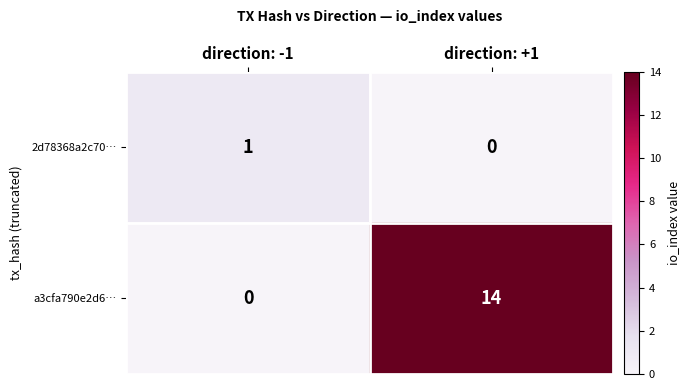

Rank the series by their maximum value, from highest to lowest.

a3cfa790e2d6…, 2d78368a2c70…